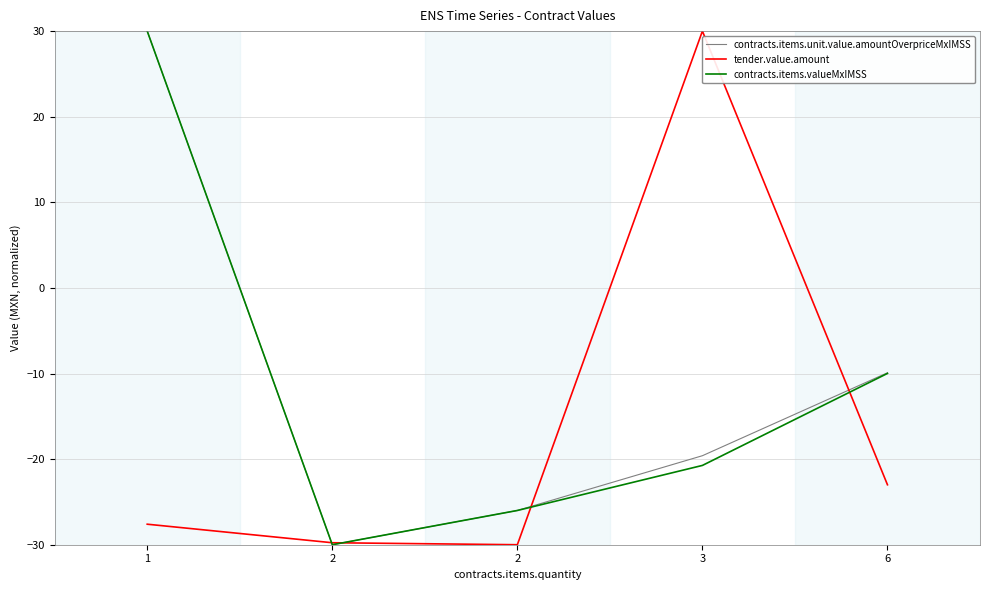

What are all the series names shown in the legend?

contracts.items.unit.value.amountOverpriceMxIMSS, tender.value.amount, contracts.items.valueMxIMSS